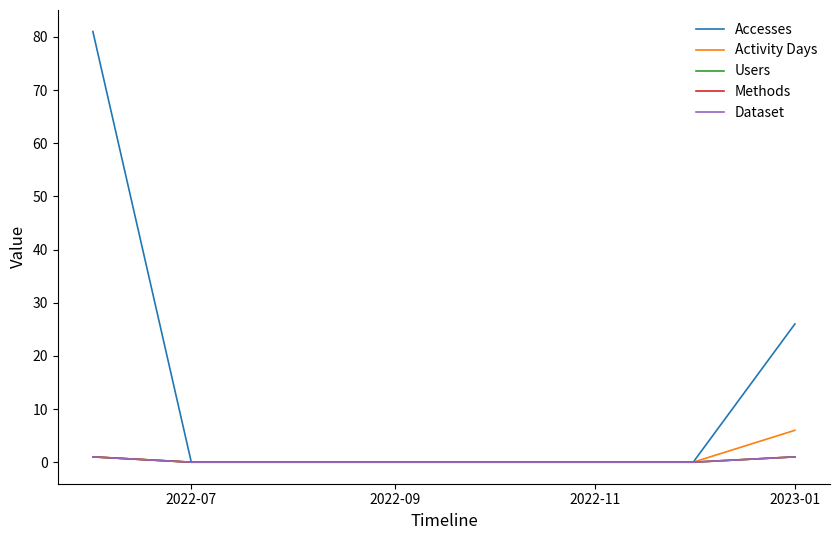

Does the chart display data point markers on the line(s)?

No